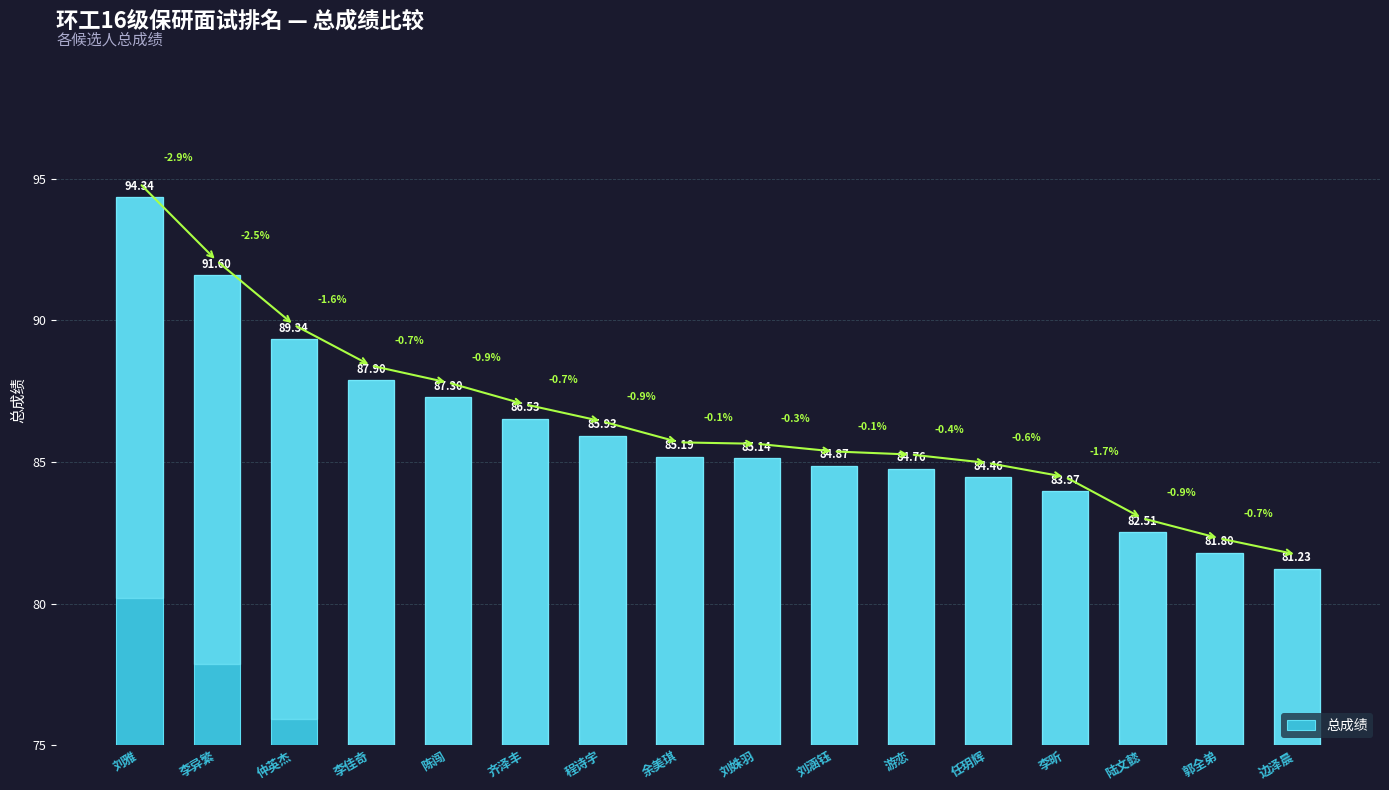

How many data points are less than 85?

7